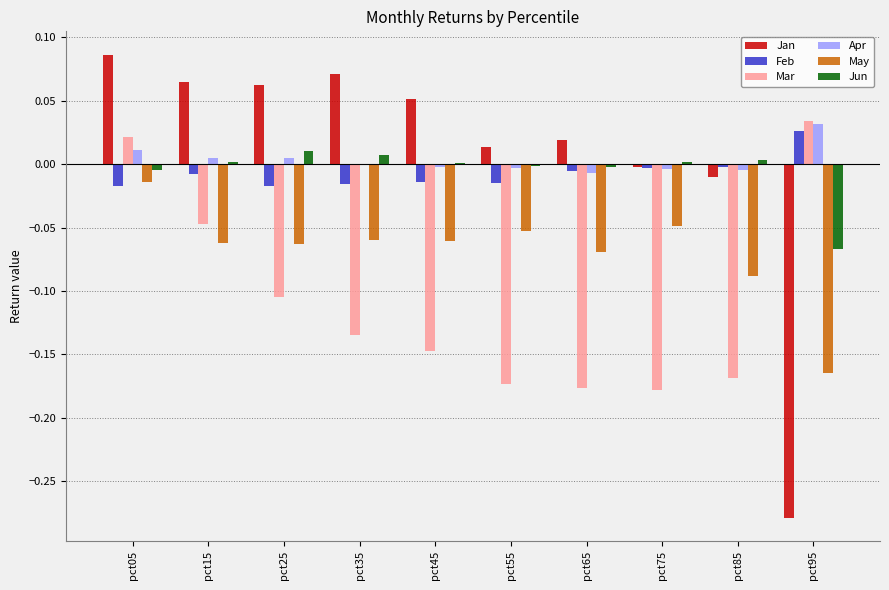

Which category has the highest value across all series?

pct05